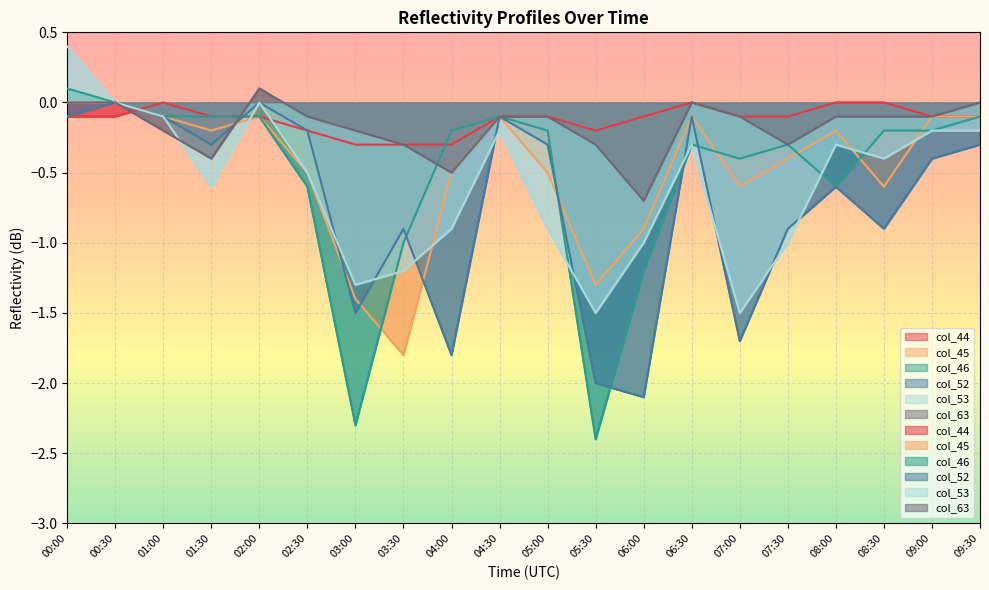

True or false: col_63 has a value of 0.3 at 09:30.

False